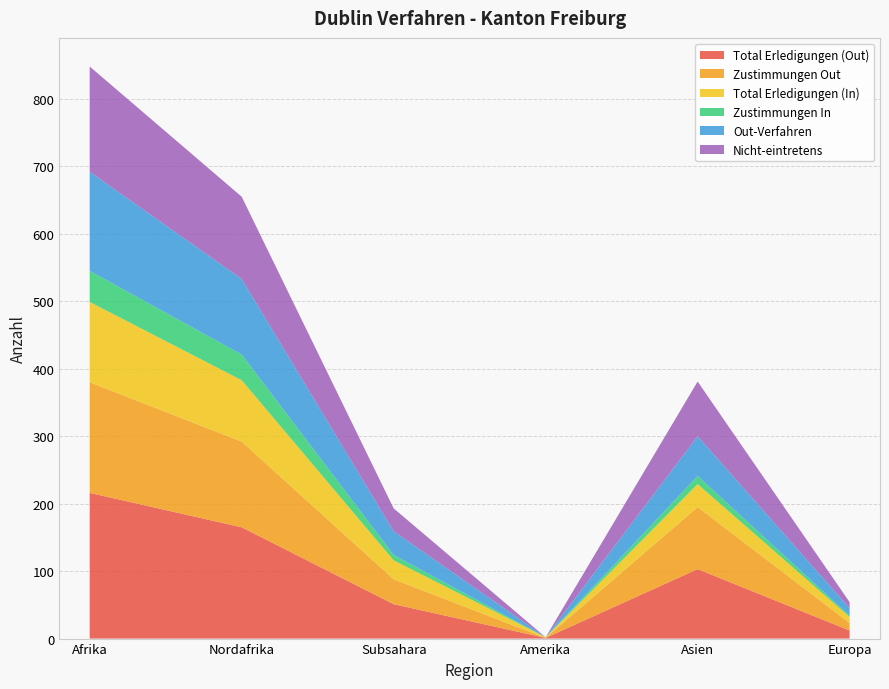

Reading right to left, list all the values displayed in this chart.

Total Erledigungen (Out): 12	103	1	51	165	216
Zustimmungen Out: 11	92	0	37	127	164
Total Erledigungen (In): 9	34	1	28	91	119
Zustimmungen In: 2	12	0	8	38	46
Out-Verfahren: 11	59	0	35	112	147
Nicht-eintretens: 9	81	0	34	122	156